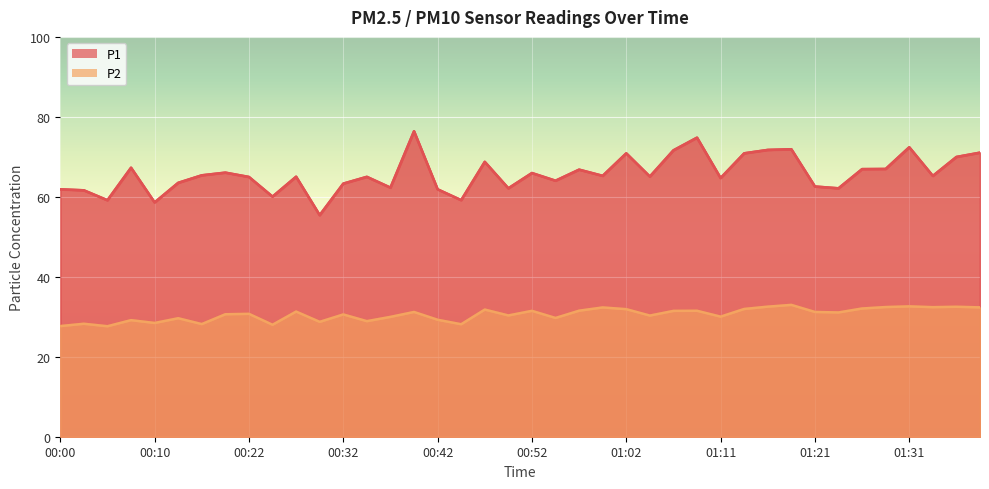

Rank the series by their maximum value, from lowest to highest.

P2, P1